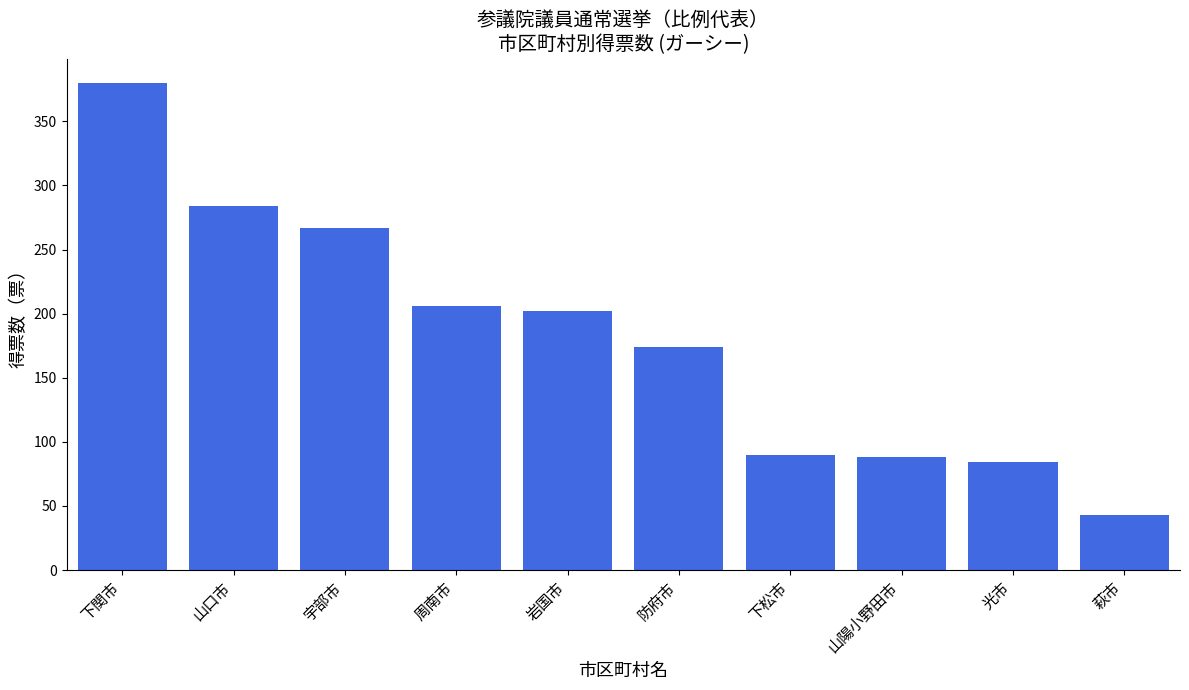

What is the value of the 9th bar from the left?

84